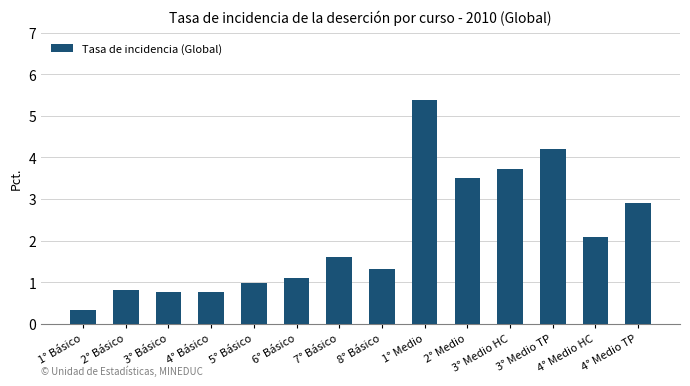

The chart shows a value of 0.3 at 6° Básico. True or false?

False